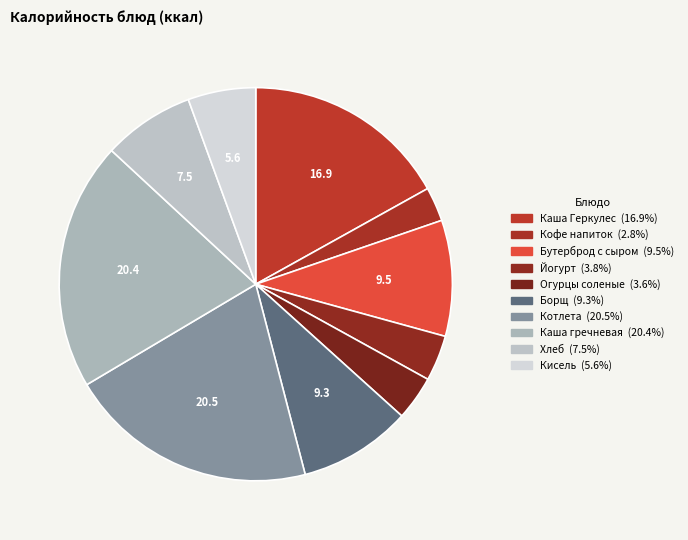

Rank the categories by value from highest to lowest.

Котлета Факелочек, Каша гречневая, Каша молочная из хлопьев Геркулес, Бутерброд с сыром, Борщ из свежей капусты, Хлеб, Кисель, Йогурт, Огурцы соленые, Кофейный напиток